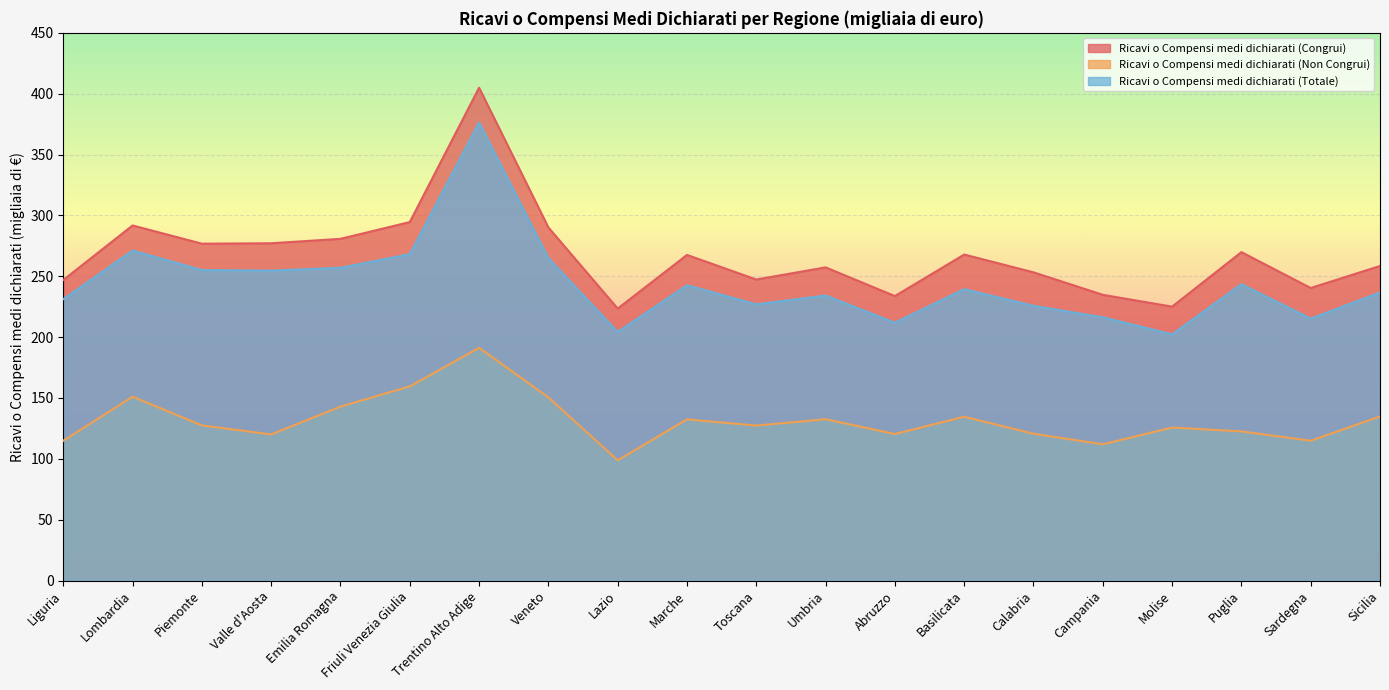

What is the average value of the Ricavi o Compensi medi dichiarati (Congrui) series?

267.1